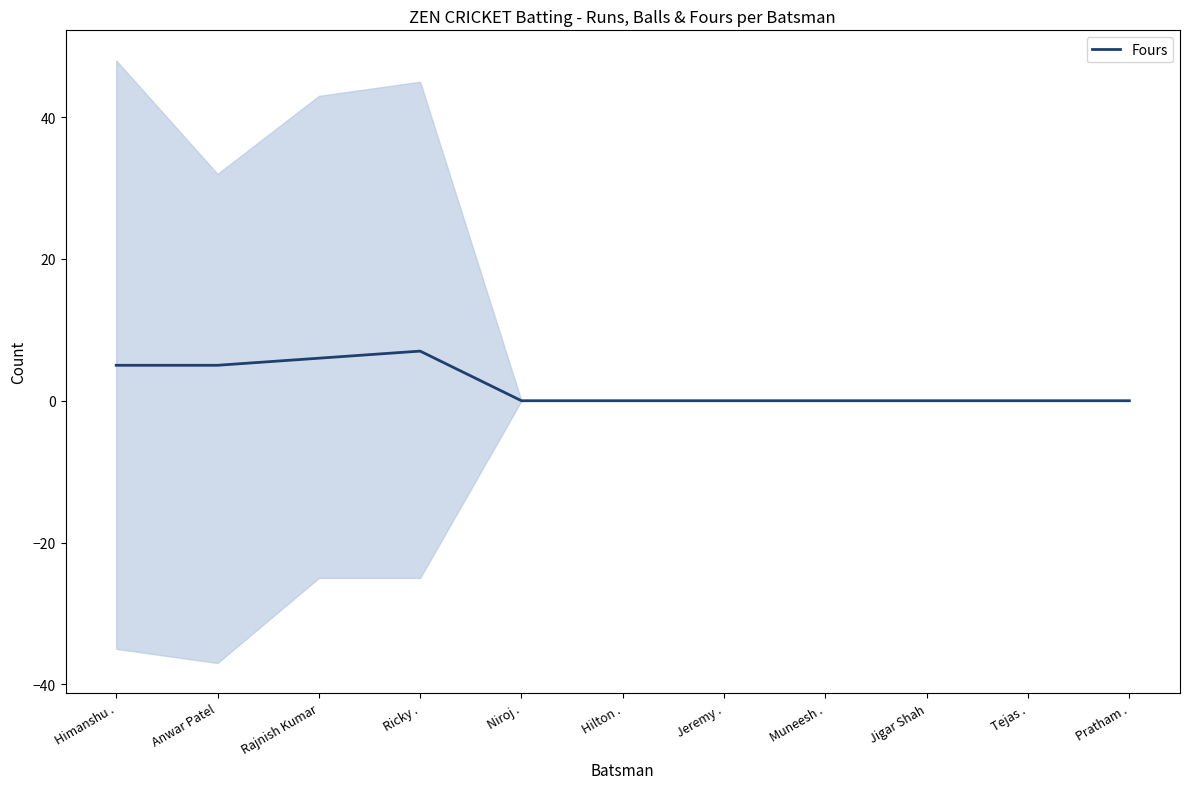

What is the sum of all values?

23